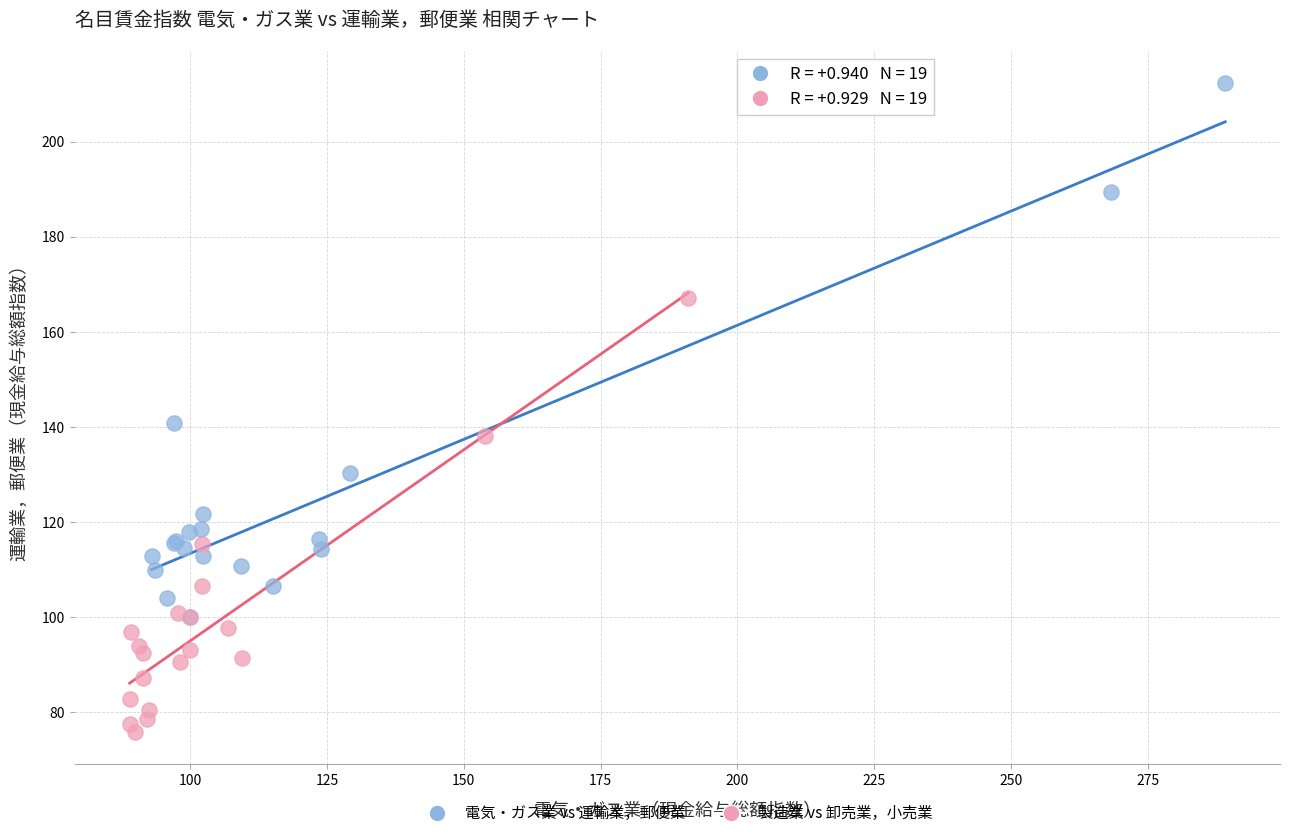

Which series has the largest Y range (max minus min)?

電気・ガス業 vs 運輸業，郵便業